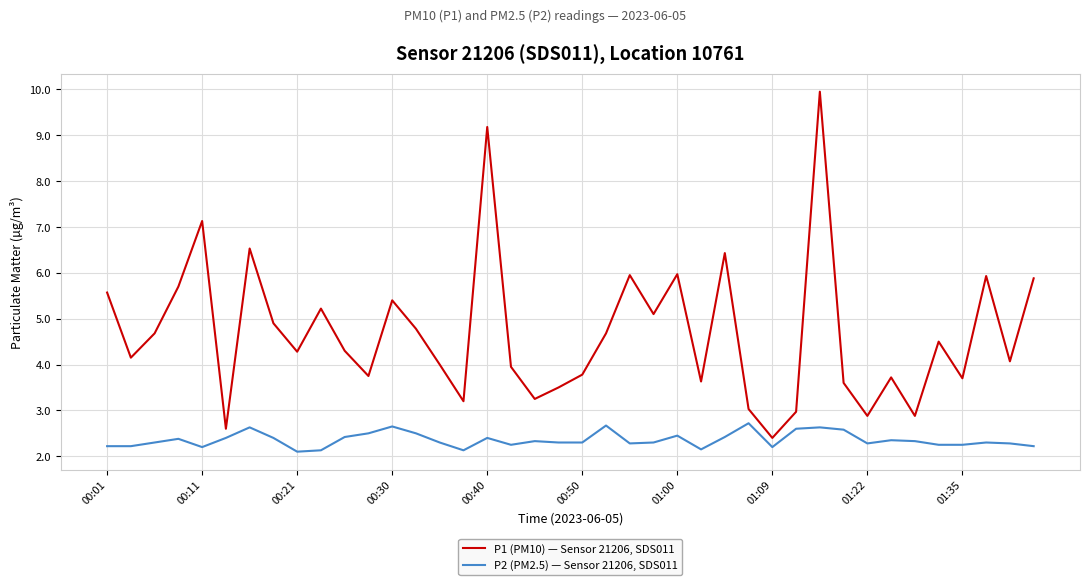

Which series has the widest spread of values?

P1 (PM10) — Sensor 21206, SDS011